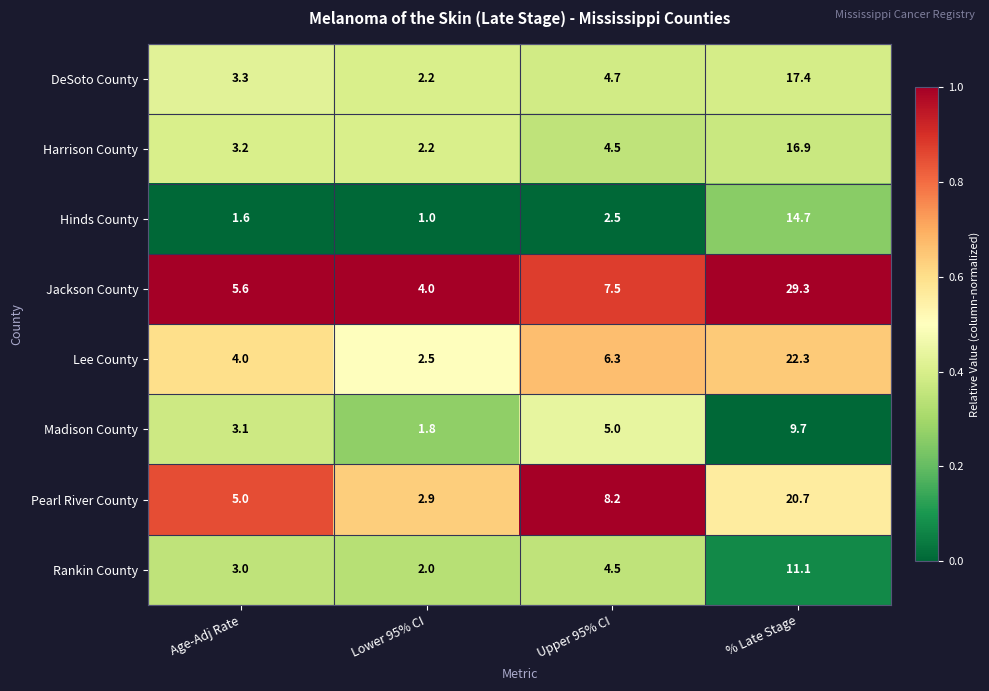

Which series has the widest spread of values?

Jackson County